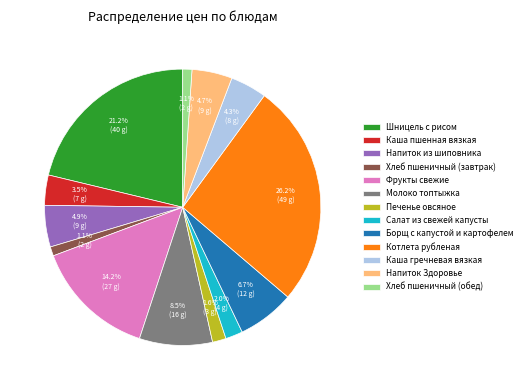

Combined, do Молоко топтыжка and Фрукты свежие account for over 50%?

No